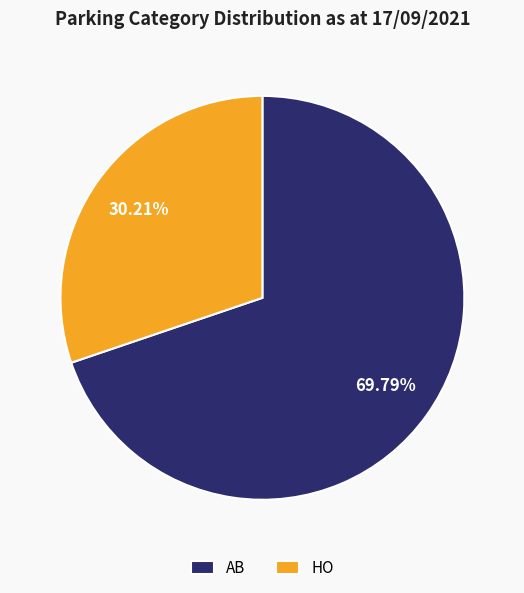

Which category has the biggest portion of the pie?

AB